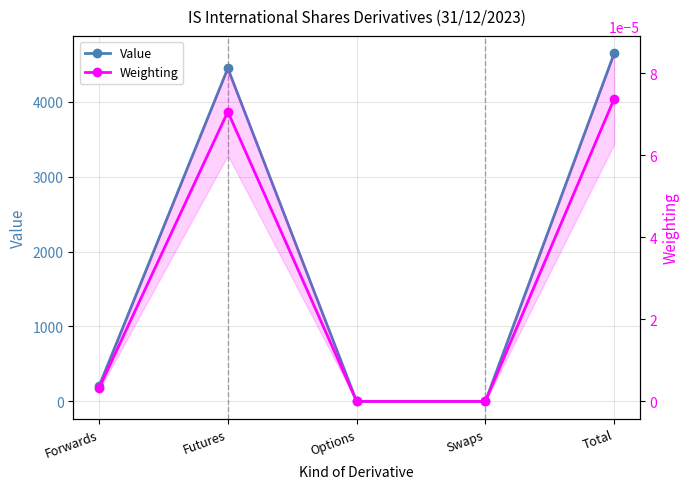

Is it true that Weighting equals 0.0 at Swaps?

True